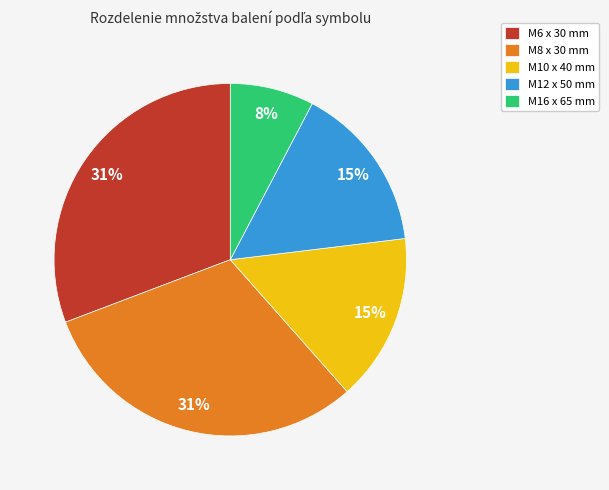

Does any single category account for the majority?

No